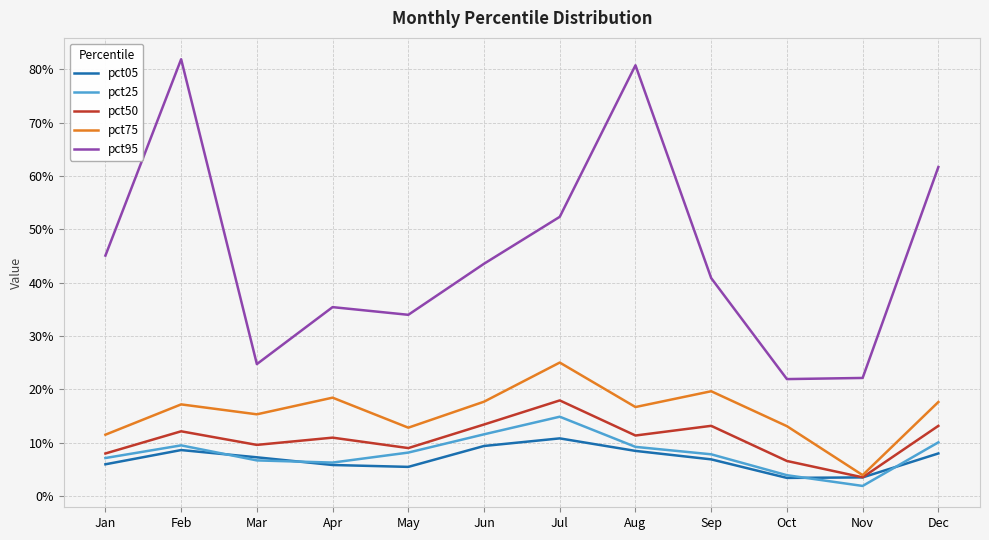

Reading right to left, what are all the values shown in this chart?

pct05: 0.1	0.0	0.0	0.1	0.1	0.1	0.1	0.1	0.1	0.1	0.1	0.1
pct25: 0.1	0.0	0.0	0.1	0.1	0.1	0.1	0.1	0.1	0.1	0.1	0.1
pct50: 0.1	0.0	0.1	0.1	0.1	0.2	0.1	0.1	0.1	0.1	0.1	0.1
pct75: 0.2	0.0	0.1	0.2	0.2	0.3	0.2	0.1	0.2	0.2	0.2	0.1
pct95: 0.6	0.2	0.2	0.4	0.8	0.5	0.4	0.3	0.4	0.2	0.8	0.5